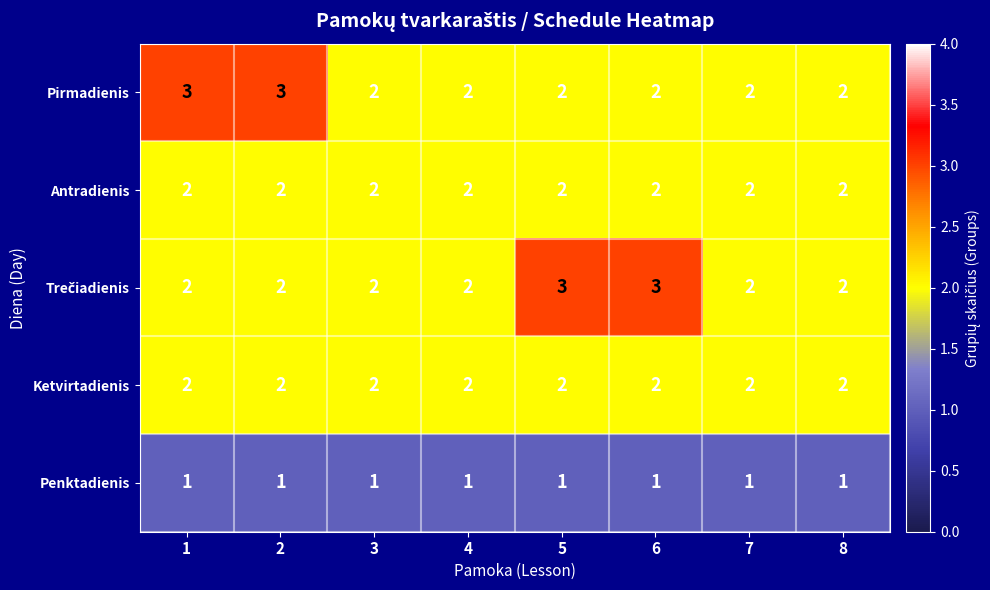

What is the sum of all Antradienis values?

16